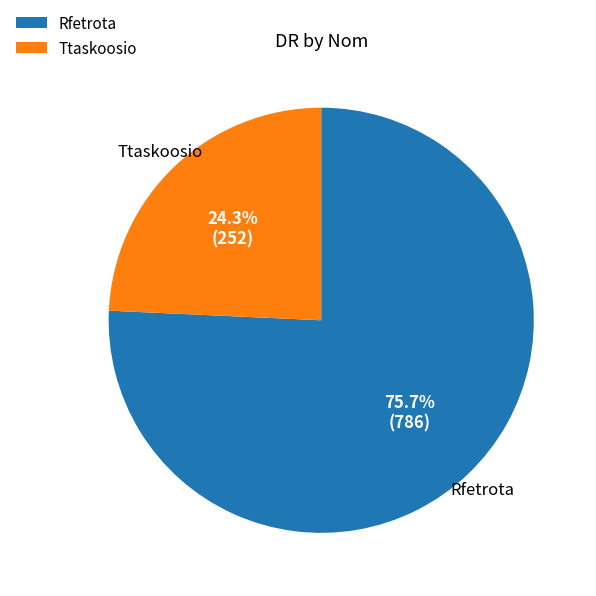

Rank the categories by value from lowest to highest.

Ttaskoosio, Rfetrota